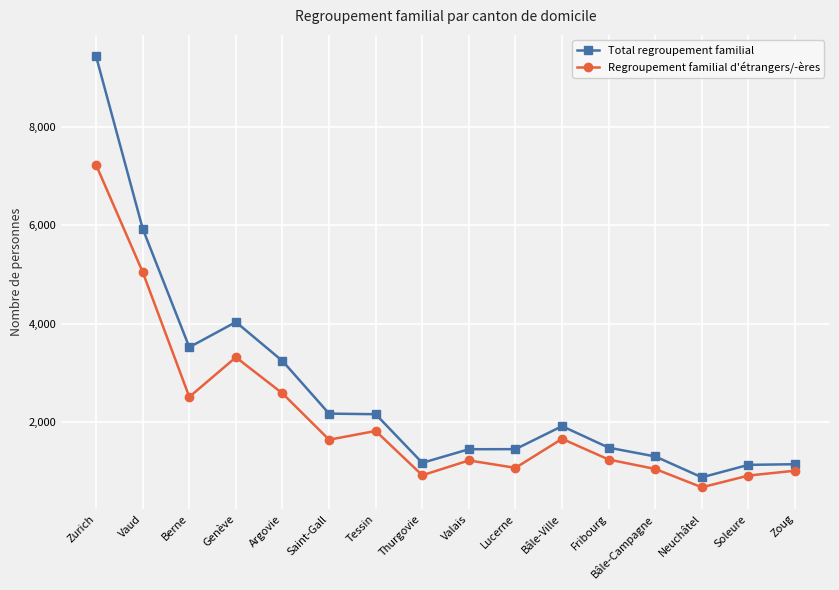

How many lines are shown in the chart?

2